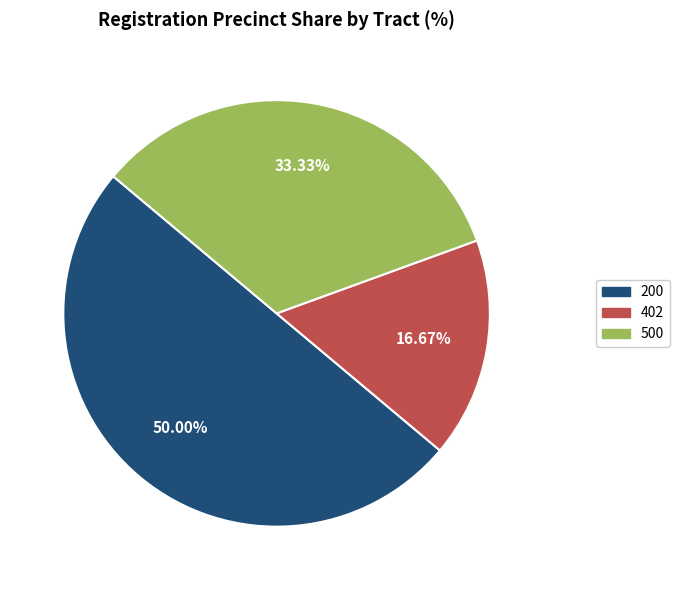

Does any single category account for the majority?

Yes